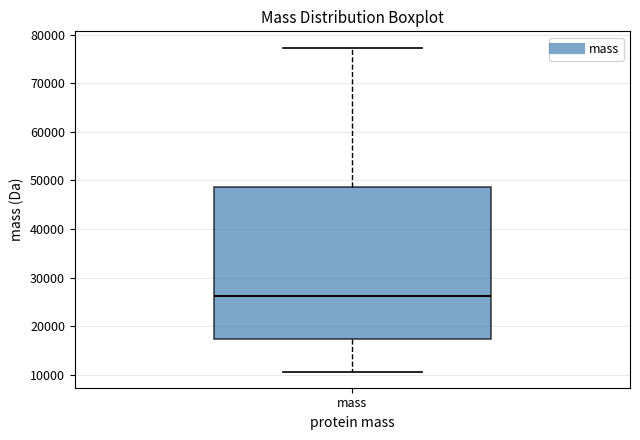

Where is the lower edge of the box for mass on the y-axis? The values are not printed on the chart, so give them approximately, as read against the axis.

17000